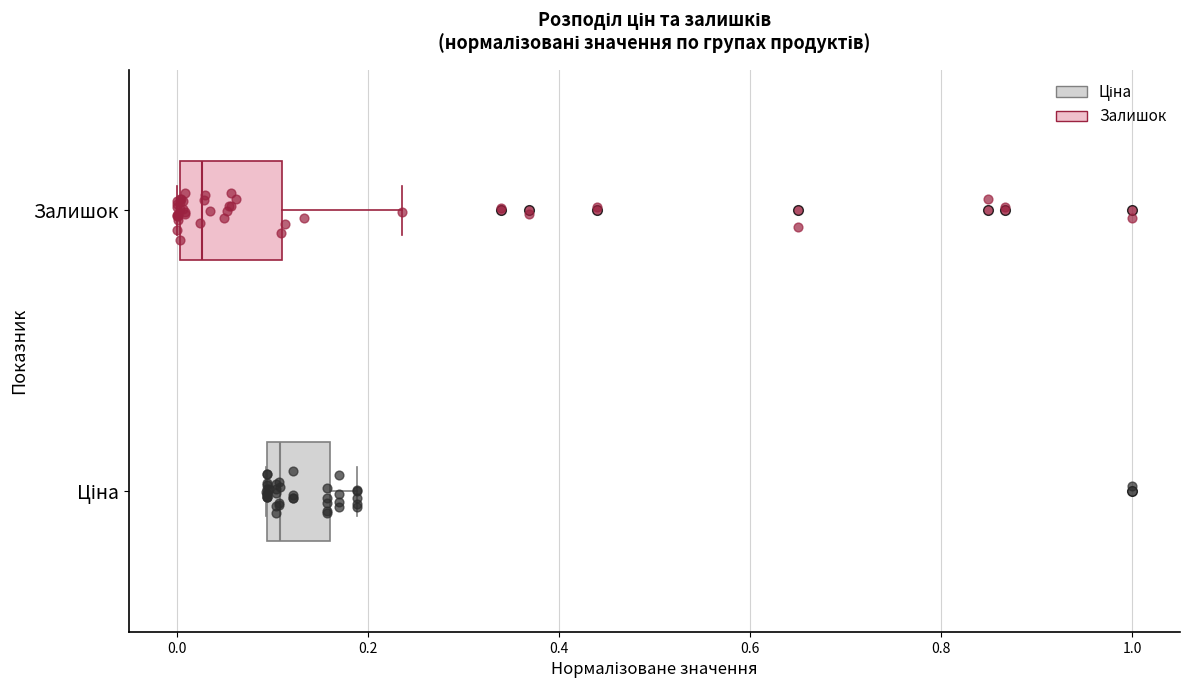

Where does the right whisker of the box for Ціна end on the x-axis? The values are not printed on the chart, so give them approximately, as read against the axis.

0.18